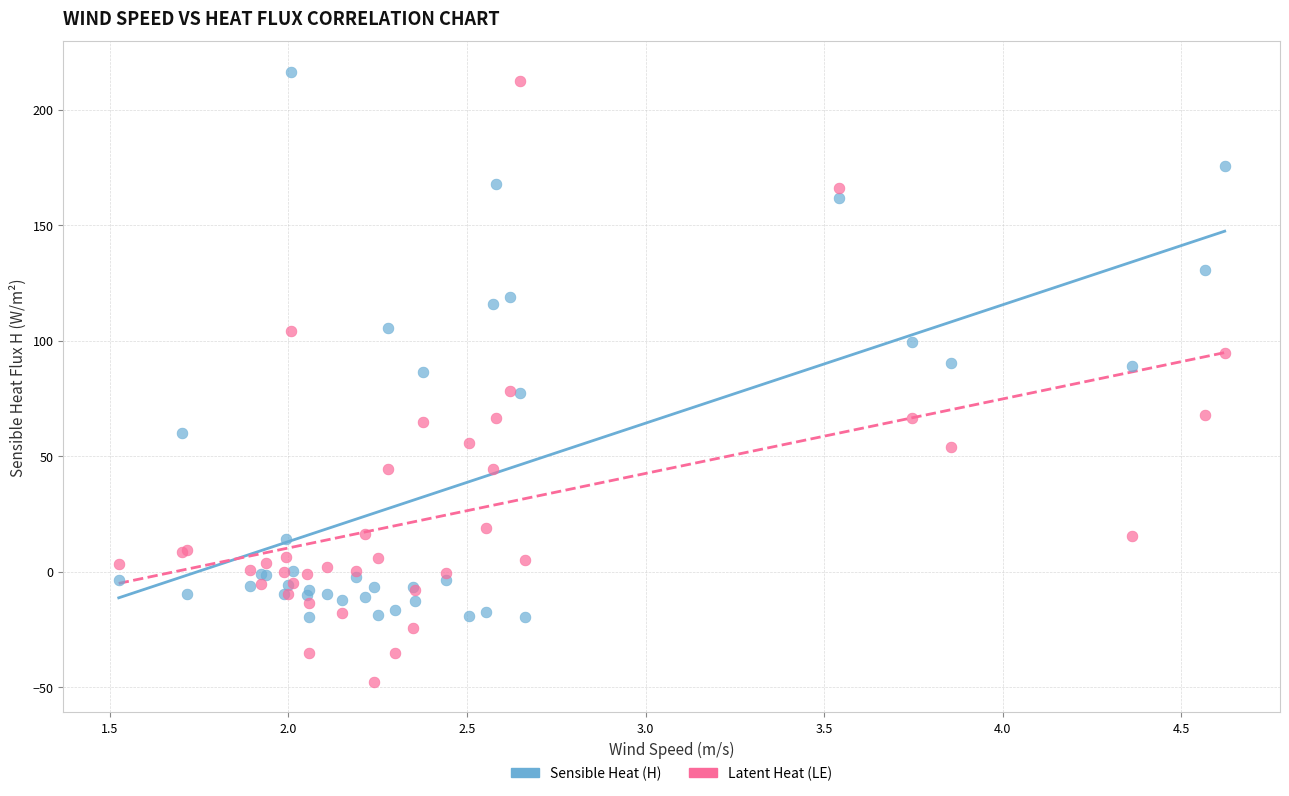

What is the X range (max minus min) for the scatter plot?

3.1